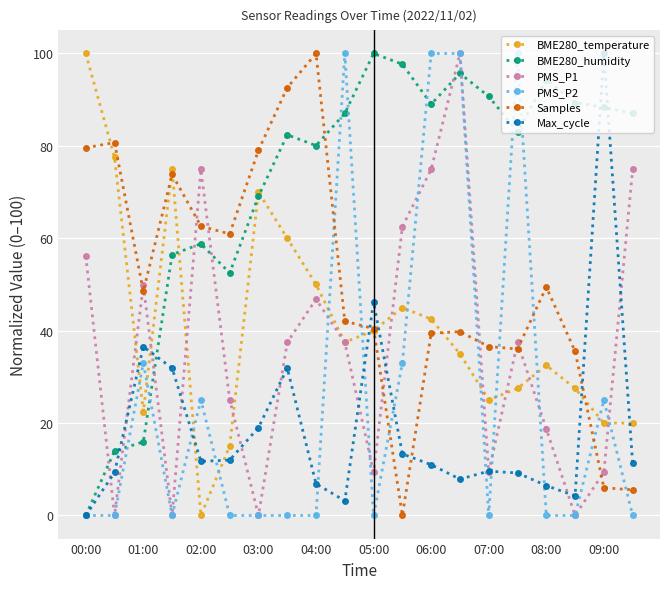

How many series are shown in this chart?

6